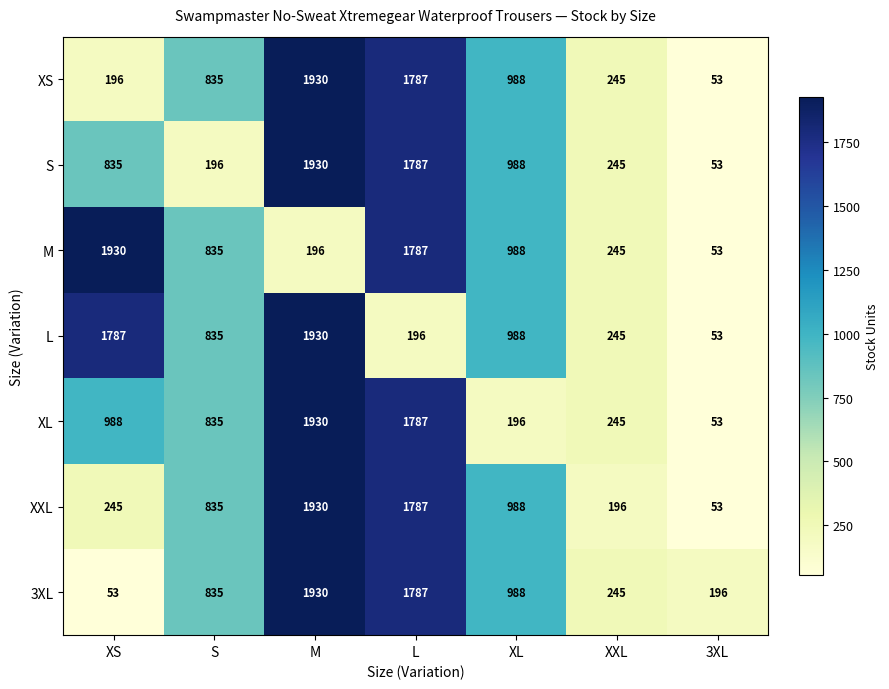

What is the maximum value shown in the chart?

1930